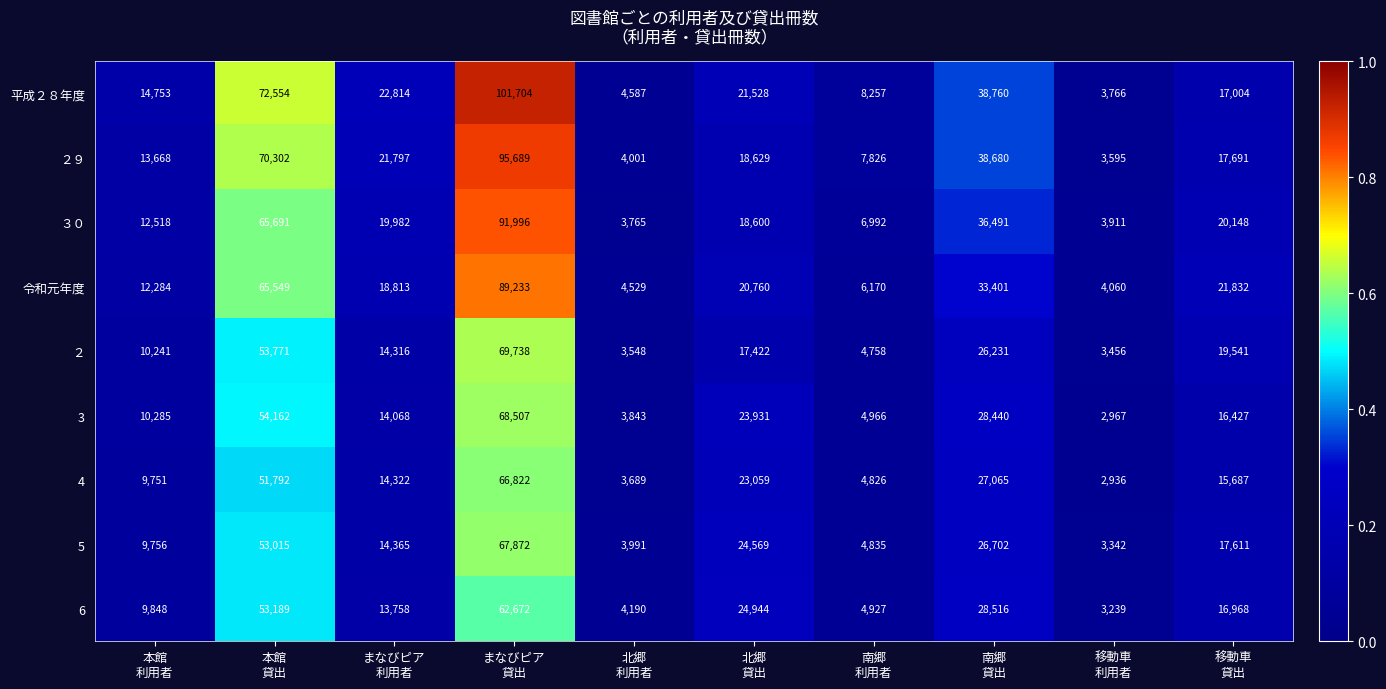

Which series has the largest total across all categories?

平成２８年度